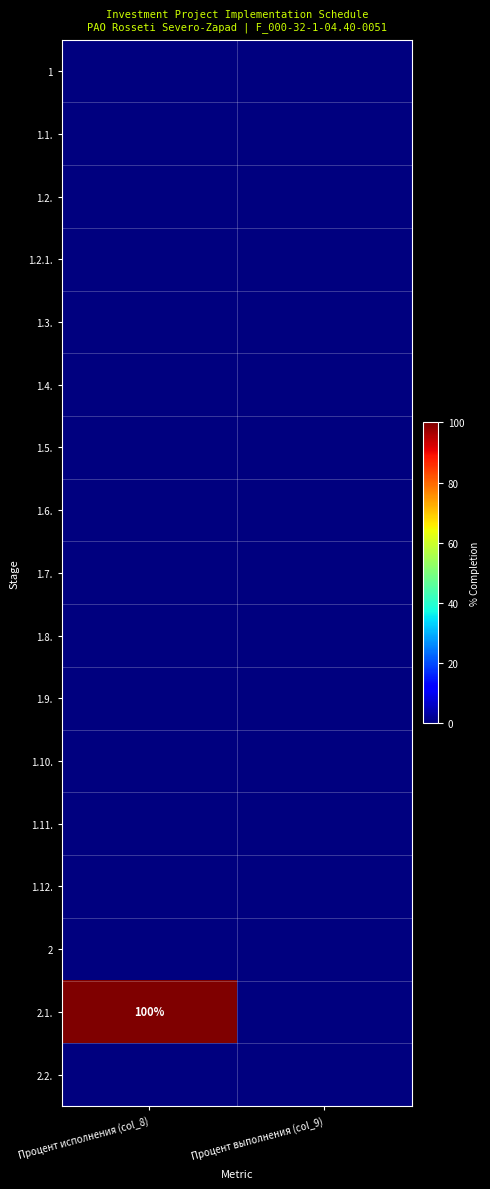

Which label corresponds to the smallest value in the chart?

Процент исполнения (col_8)